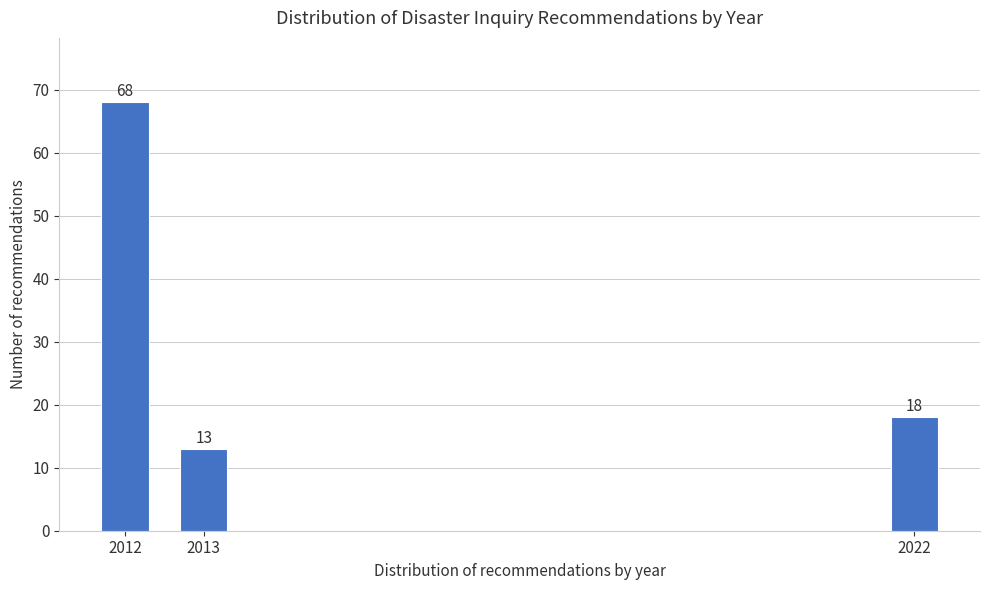

Reading right to left, what are all the values shown in this chart?

18	13	68